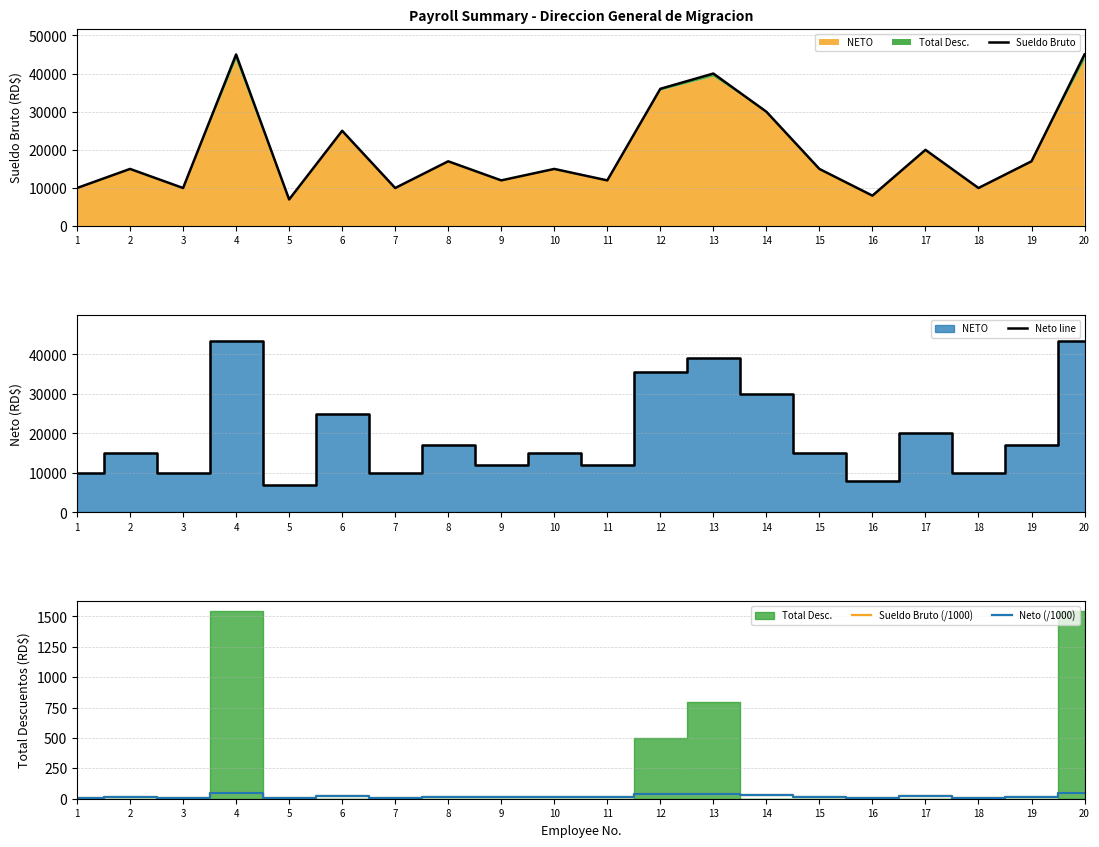

How many data points in Neto line are above 15000?

9